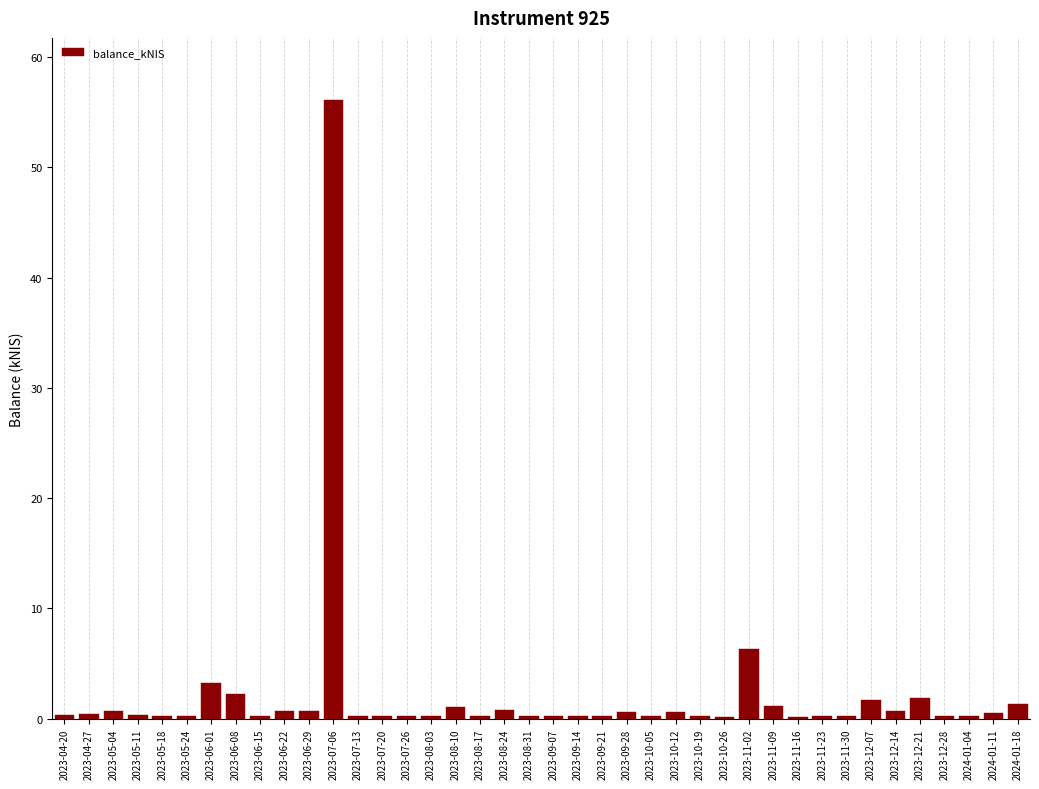

What is the sum of the values at 2023-09-28 and 2023-11-09?

1.8